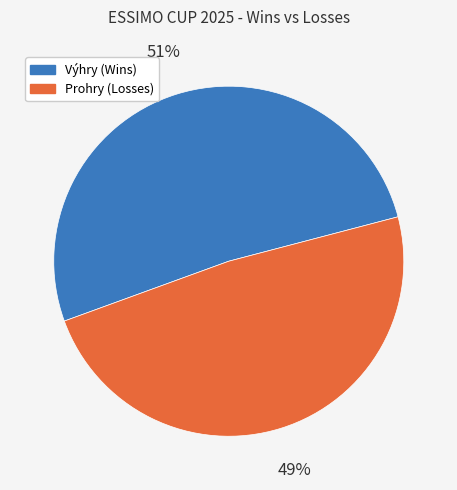

Does any single category account for the majority?

Yes